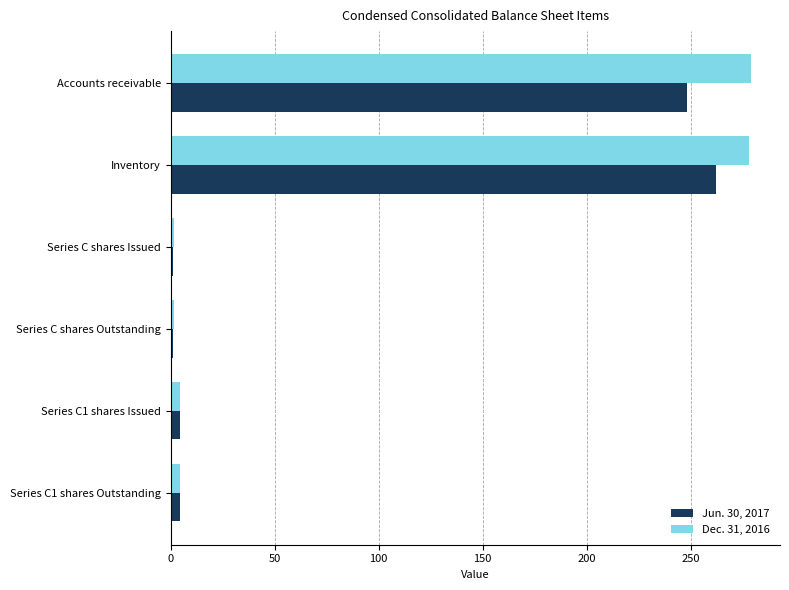

The value of Dec. 31, 2016 at Inventory is 278.0. True or false?

True